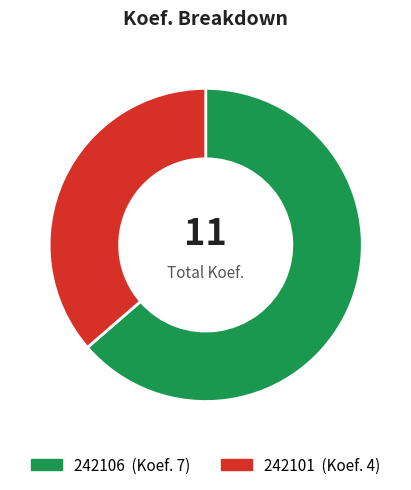

Do 242106 and 242101 together represent more than half of the pie?

Yes